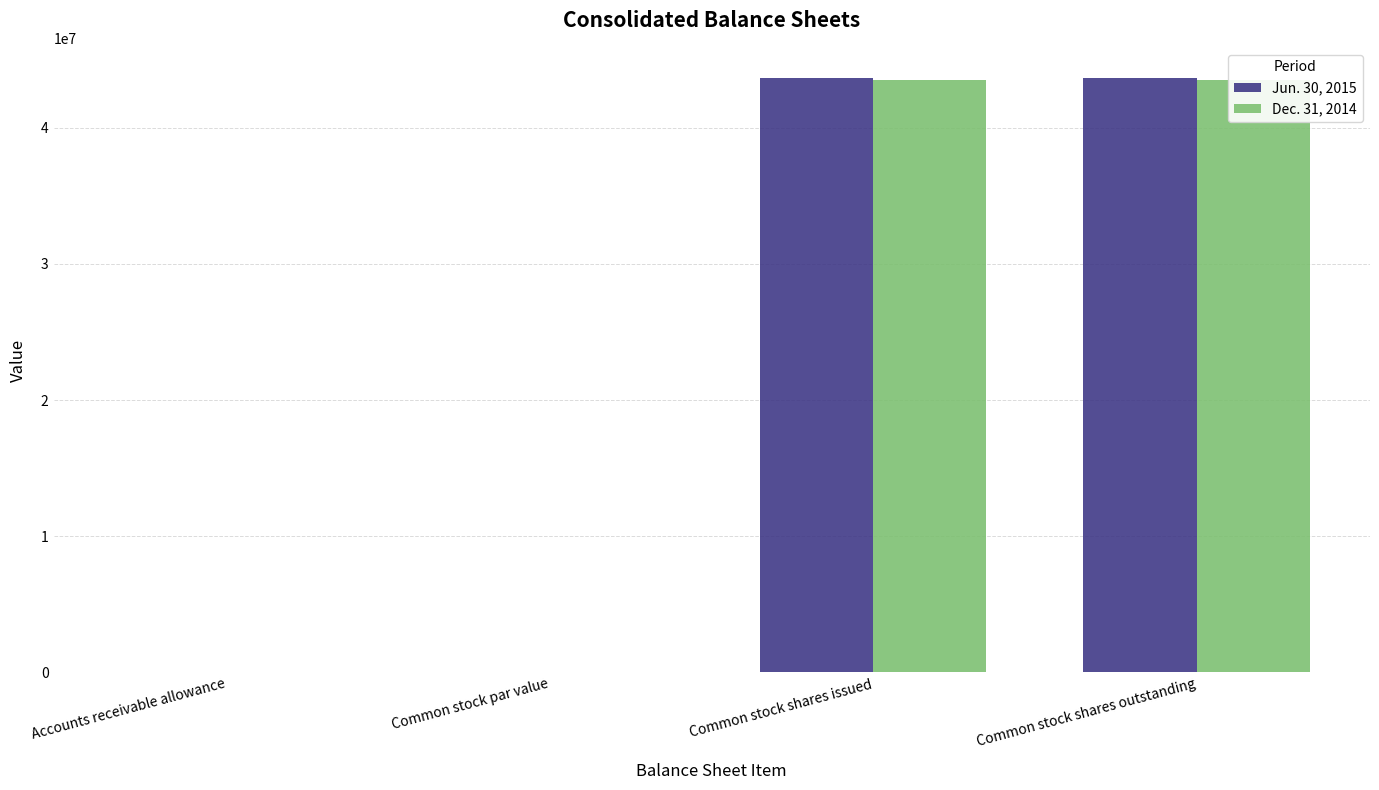

What is the label of the 2nd bar from the right?

Common stock shares issued